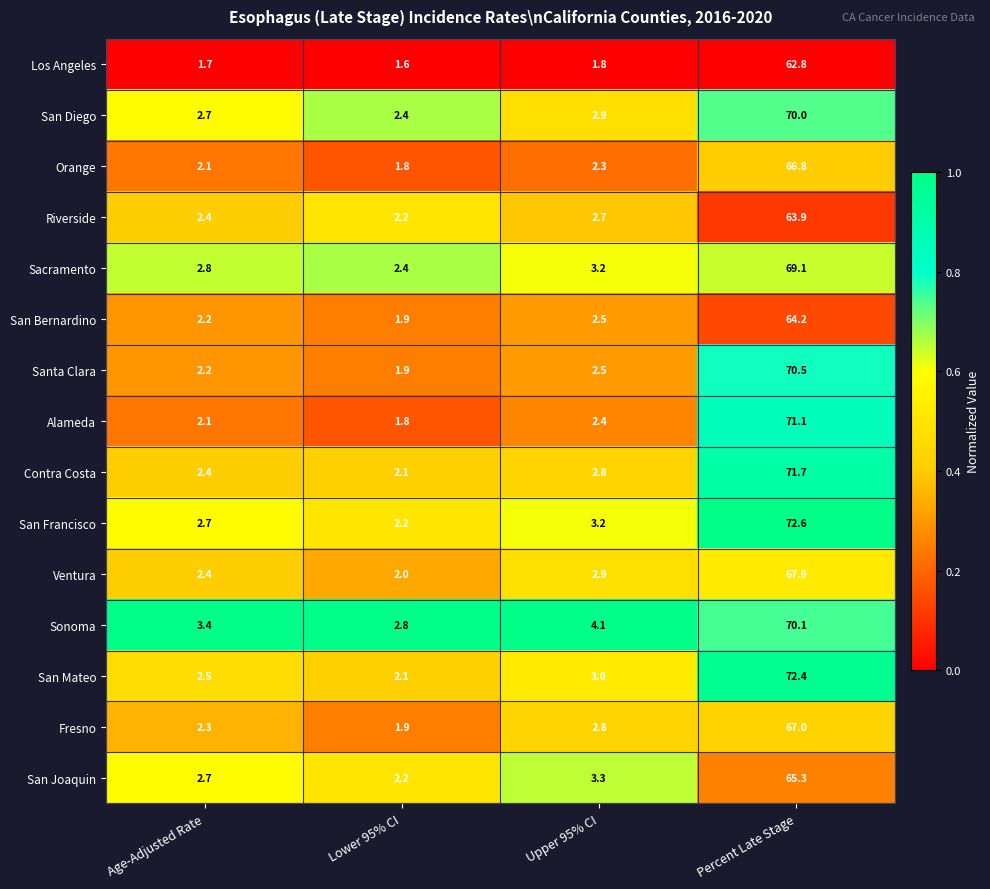

At which label is Ventura closest to 34?

Upper 95% CI